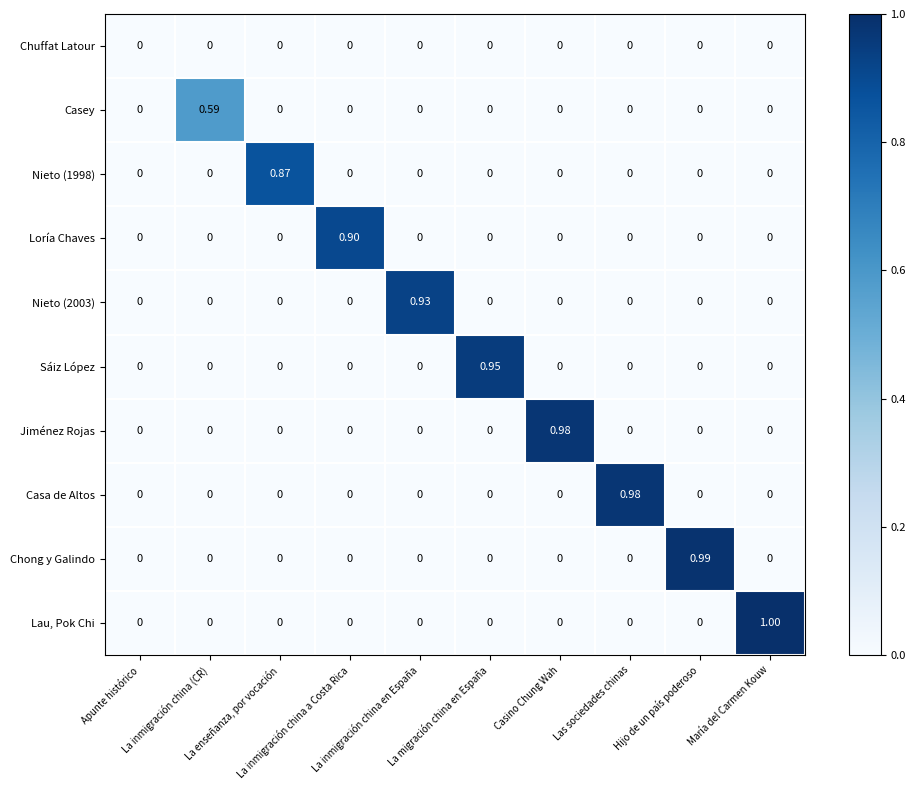

Which series changed the most between La inmigración china (CR) and La enseñanza, por vocación?

Nieto (1998)